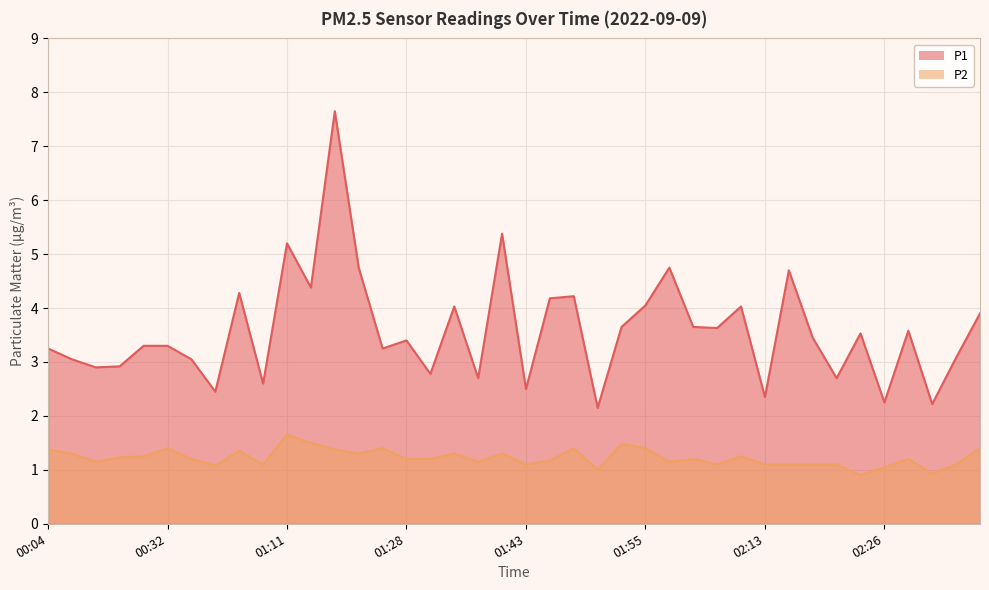

Is the value of P2 at 02:34 greater than the value of P1 at 01:43?

No